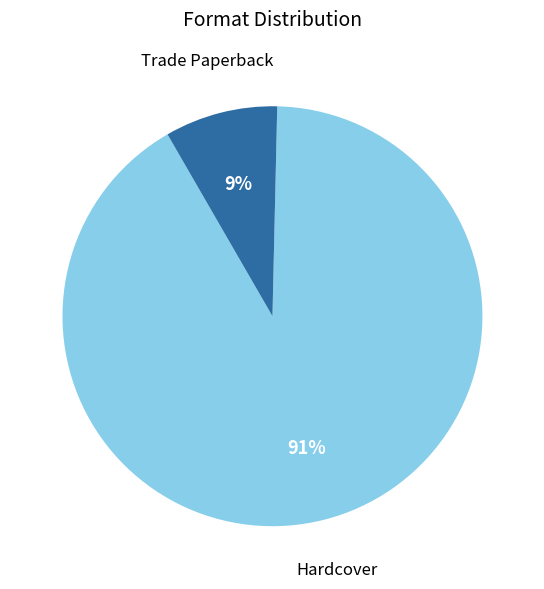

Count the number of slices in the pie.

2